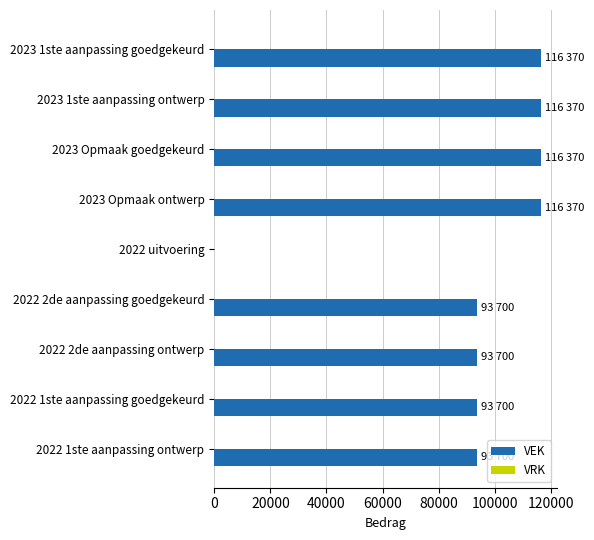

The value at 2023 1ste aanpassing goedgekeurd is 200294. True or false?

False